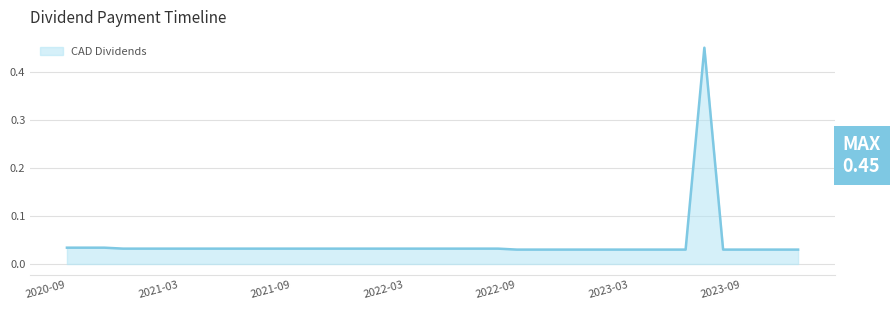

Does the chart have visible grid lines?

Yes